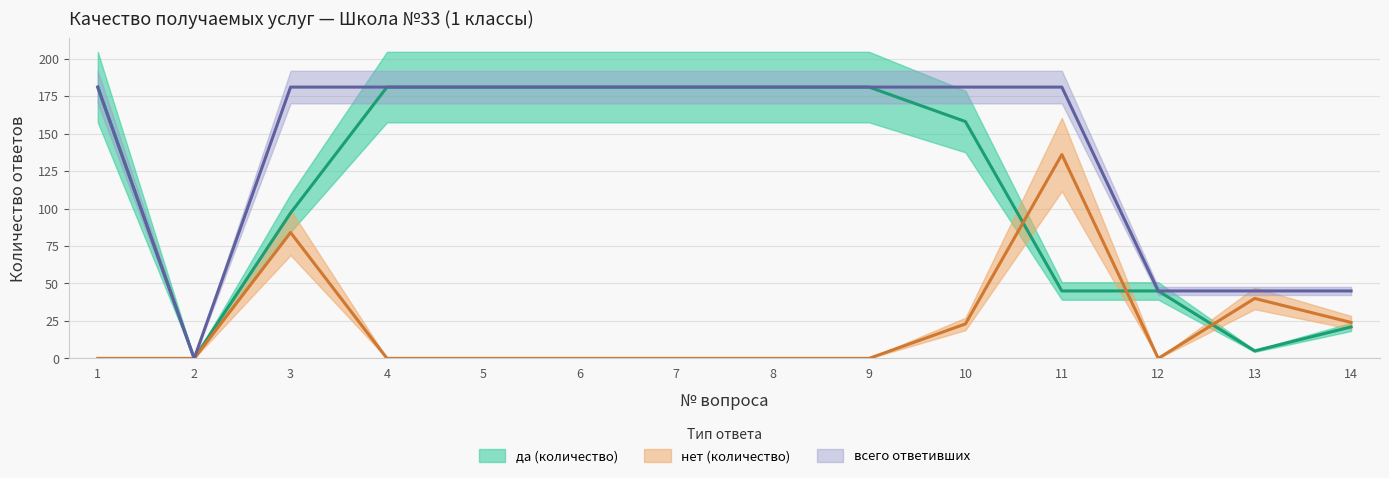

At how many categories does at least one series exceed 47?

10